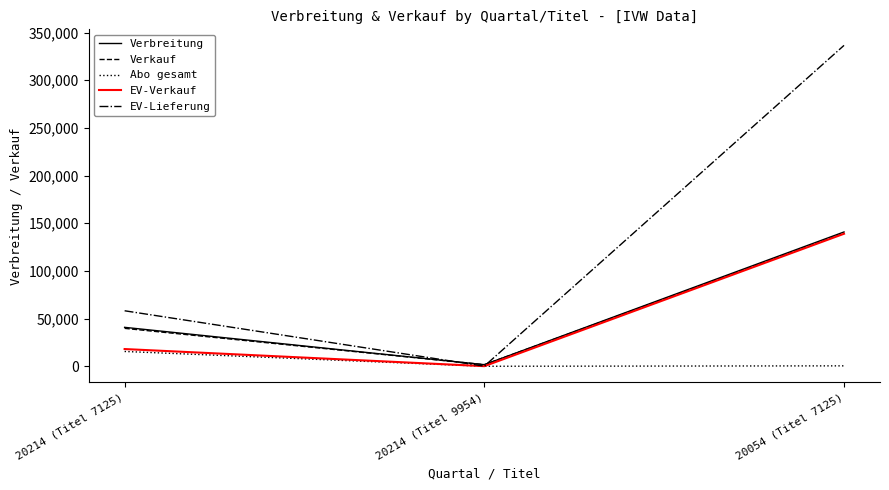

What are all the series names shown in the legend?

Verbreitung, Verkauf, Abo gesamt, EV-Verkauf, EV-Lieferung